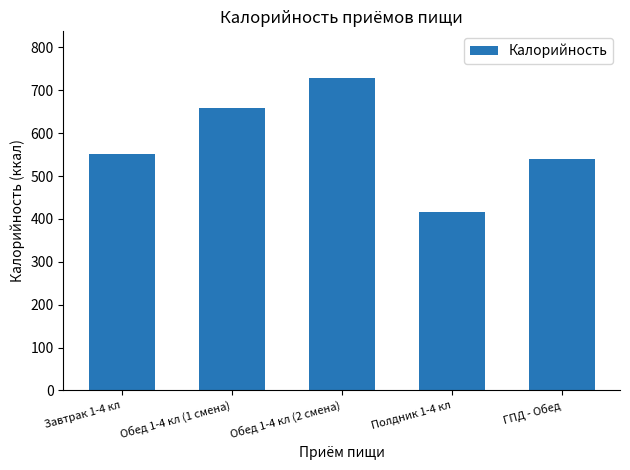

Reading right to left, list all the values displayed in this chart.

539.2	415.2	728.1	658.1	551.5